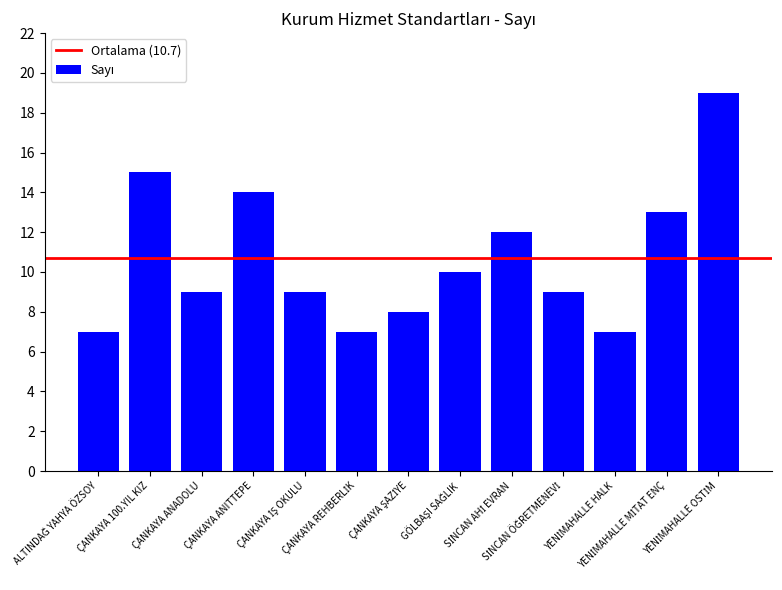

Reading left to right, list all the values displayed in this chart.

7	15	9	14	9	7	8	10	12	9	7	13	19